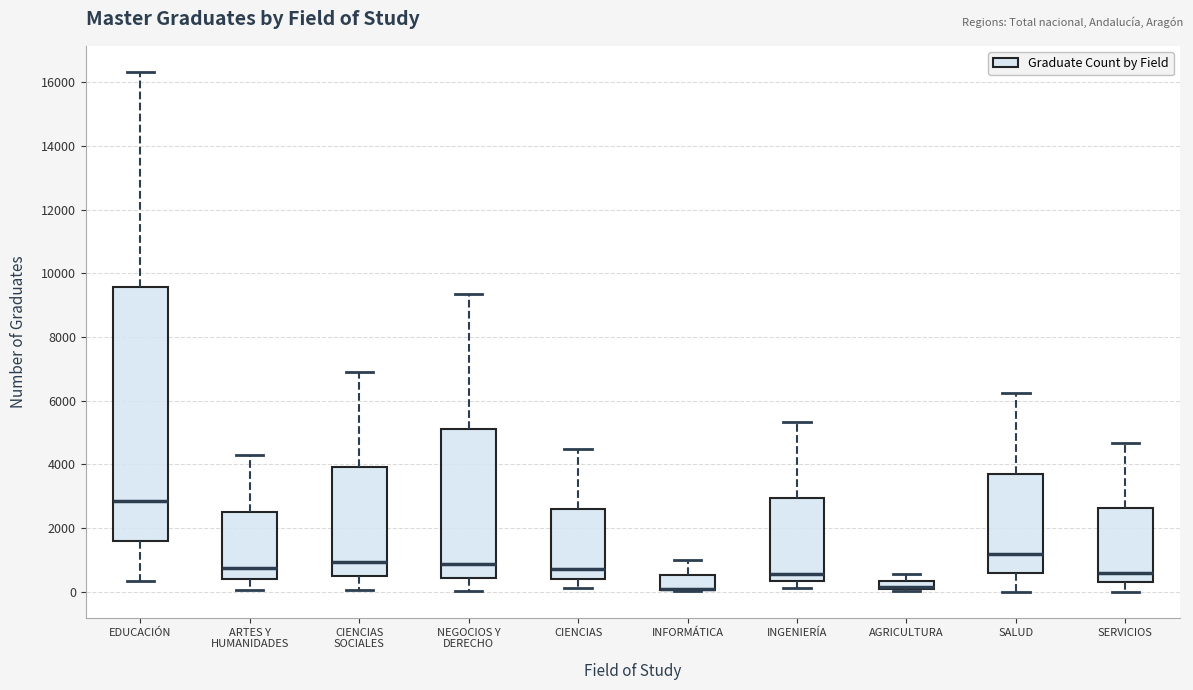

Where does the upper whisker of the box for CIENCIAS SOCIALES end on the y-axis? The values are not printed on the chart, so give them approximately, as read against the axis.

6800